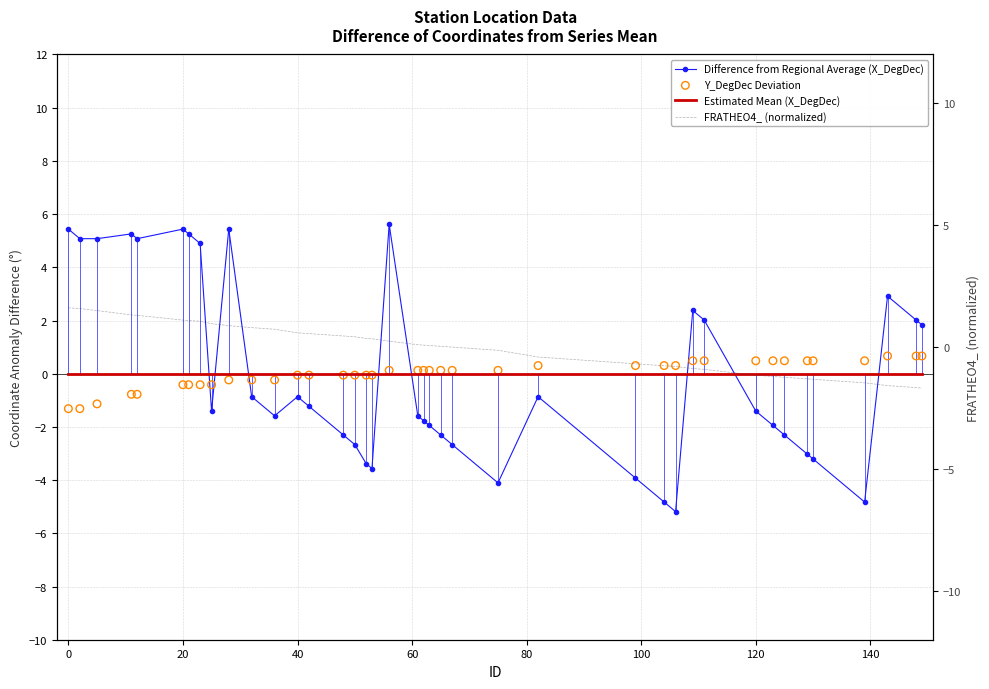

At how many categories does at least one series exceed -3?

40